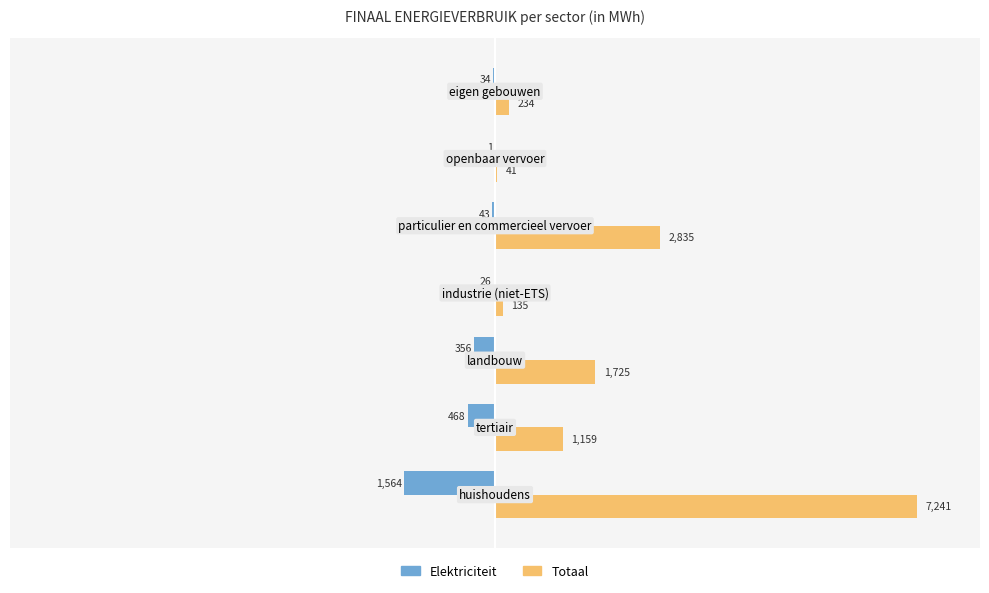

How many values in the Elektriciteit series exceed -43?

3